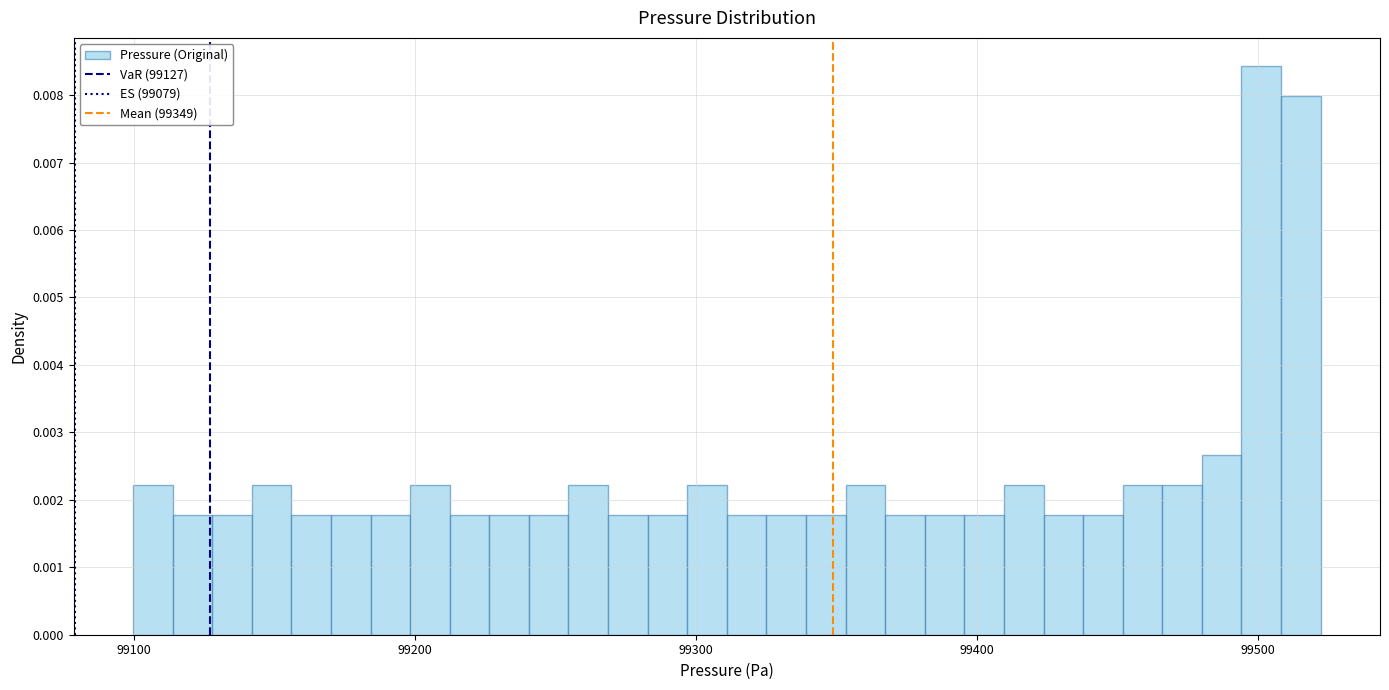

Read against the x-axis, roughly where is the centre of the tallest bar?

99500